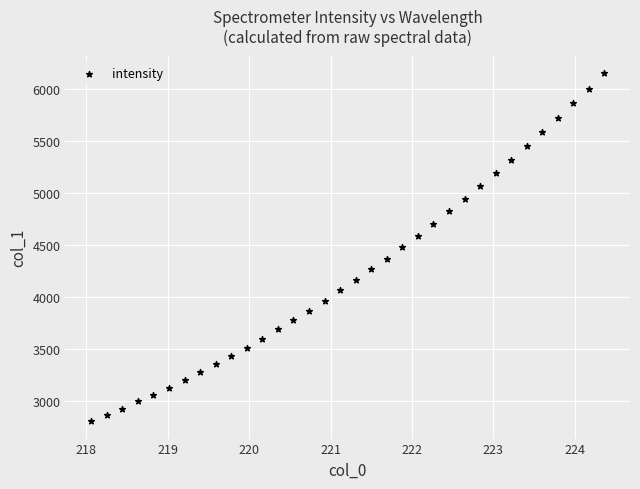

What is the range of X values (max minus min)?

6.3